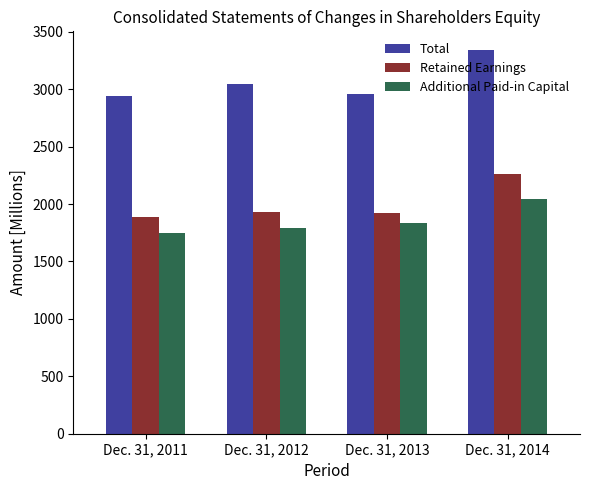

True or false: Additional Paid-in Capital has a value of 1002.6 at Dec. 31, 2013.

False